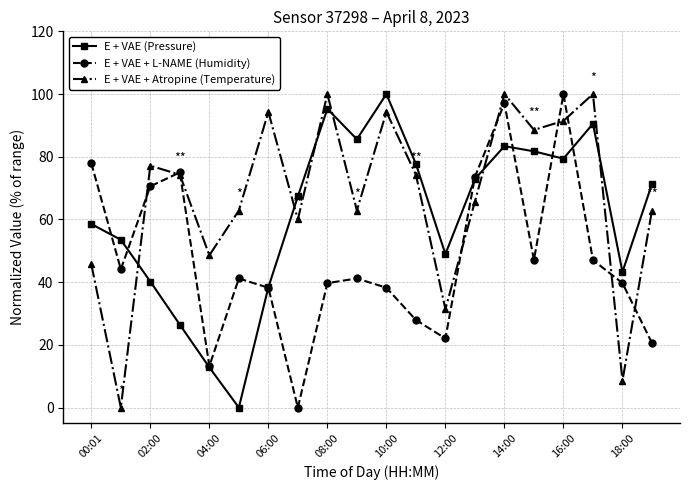

What are all the series names shown in the legend?

E + VAE (Pressure), E + VAE + L-NAME (Humidity), E + VAE + Atropine (Temperature)